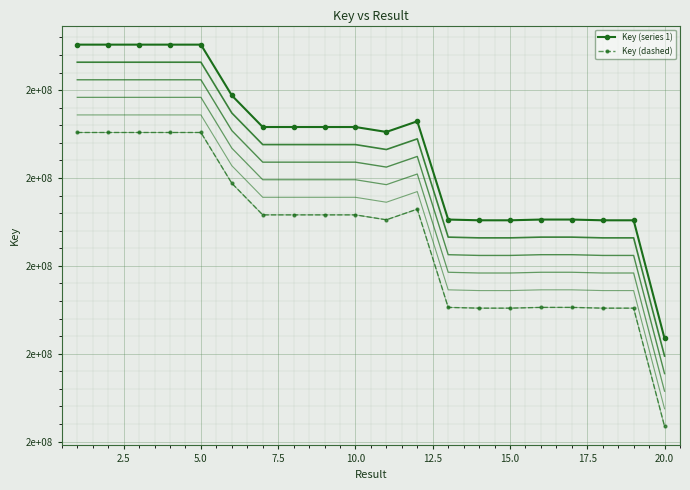

How many values in the Key (dashed) series are below 205801991?

10